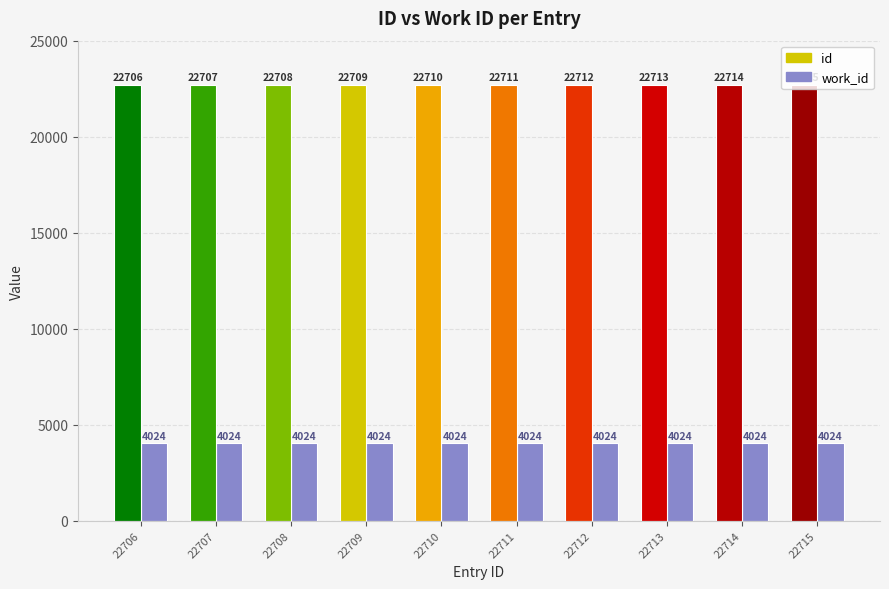

How many bars are there in total?

20